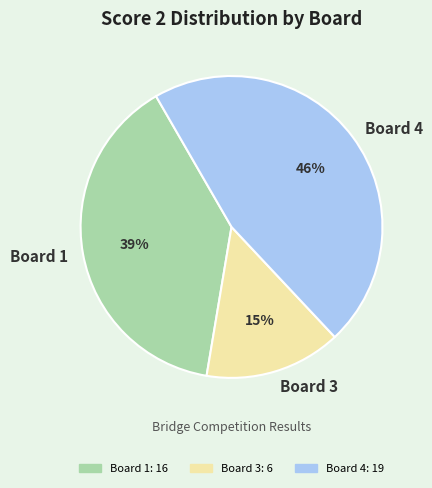

Between Board 3 and Board 4, which is larger?

Board 4